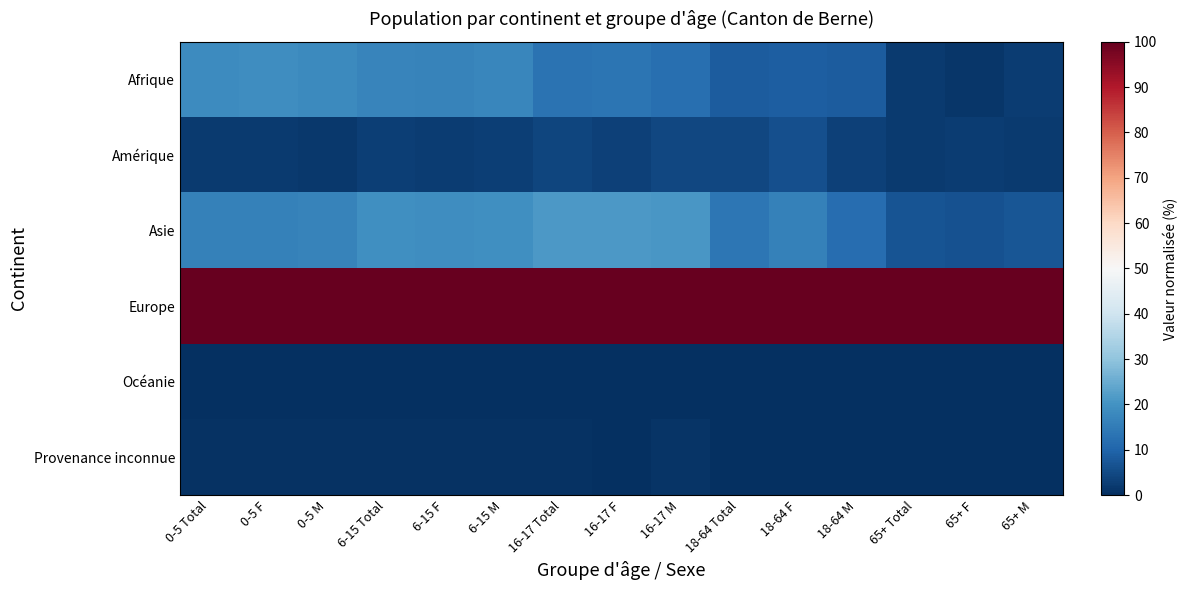

Rank the series by their maximum value, from highest to lowest.

Europe, Asie, Afrique, Amérique, Provenance inconnue, Océanie